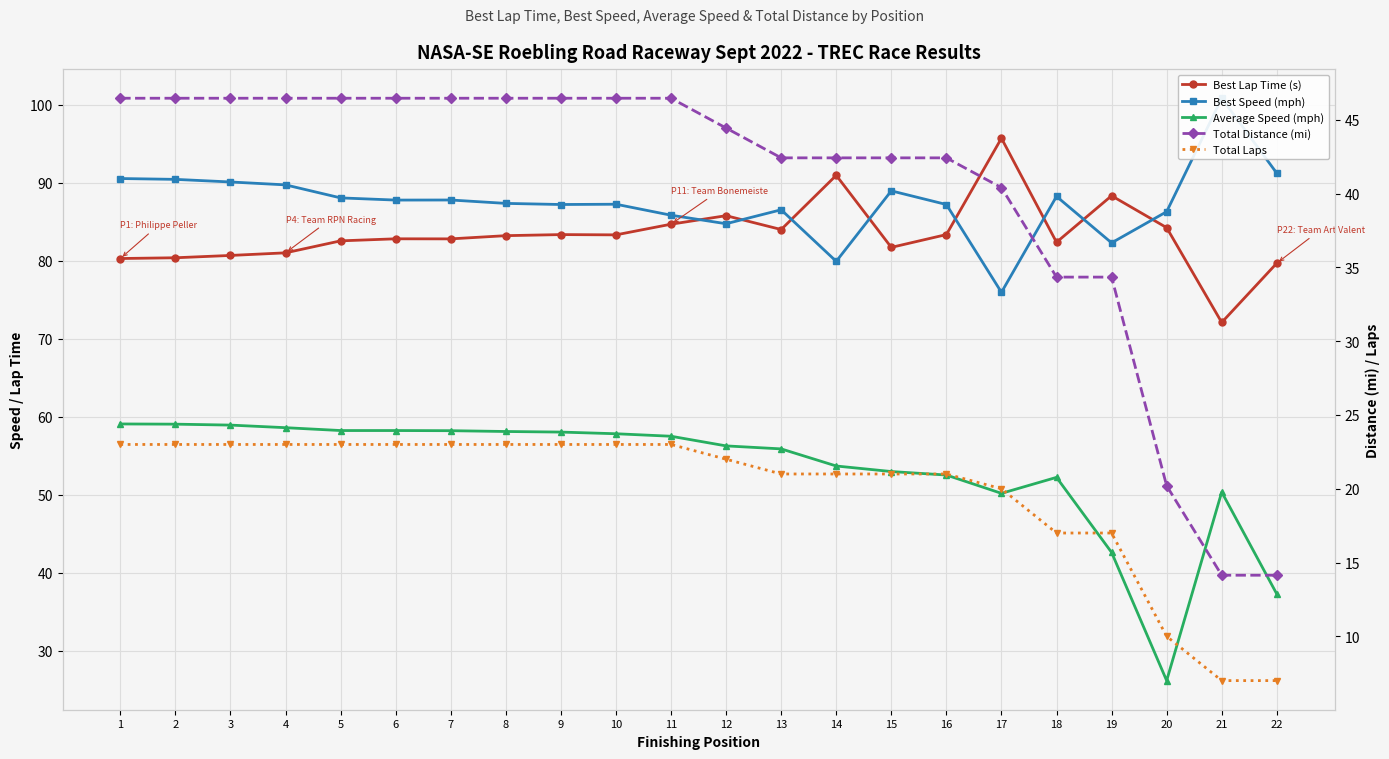

Reading left to right, transcribe all the data shown in this chart.

Best Lap Time (s): 1=80.3	2=80.4	3=80.7	4=81.0	5=82.6	6=82.8	7=82.8	8=83.2	9=83.4	10=83.3	11=84.7	12=85.8	13=84.0	14=91.0	15=81.7	16=83.4	17=95.7	18=82.4	19=88.3	20=84.3	21=72.1	22=79.7
Best Speed (mph): 1=90.6	2=90.5	3=90.1	4=89.7	5=88.1	6=87.8	7=87.8	8=87.4	9=87.2	10=87.3	11=85.9	12=84.8	13=86.6	14=79.9	15=89.0	16=87.2	17=76.0	18=88.3	19=82.3	20=86.3	21=100.9	22=91.2
Average Speed (mph): 1=59.1	2=59.1	3=58.9	4=58.6	5=58.2	6=58.2	7=58.2	8=58.1	9=58.0	10=57.8	11=57.5	12=56.3	13=55.9	14=53.7	15=53.0	16=52.5	17=50.2	18=52.2	19=42.6	20=26.2	21=50.4	22=37.3
Total Distance (mi): 1=46.5	2=46.5	3=46.5	4=46.5	5=46.5	6=46.5	7=46.5	8=46.5	9=46.5	10=46.5	11=46.5	12=44.4	13=42.4	14=42.4	15=42.4	16=42.4	17=40.4	18=34.3	19=34.3	20=20.2	21=14.1	22=14.1
Total Laps: 1=23.0	2=23.0	3=23.0	4=23.0	5=23.0	6=23.0	7=23.0	8=23.0	9=23.0	10=23.0	11=23.0	12=22.0	13=21.0	14=21.0	15=21.0	16=21.0	17=20.0	18=17.0	19=17.0	20=10.0	21=7.0	22=7.0